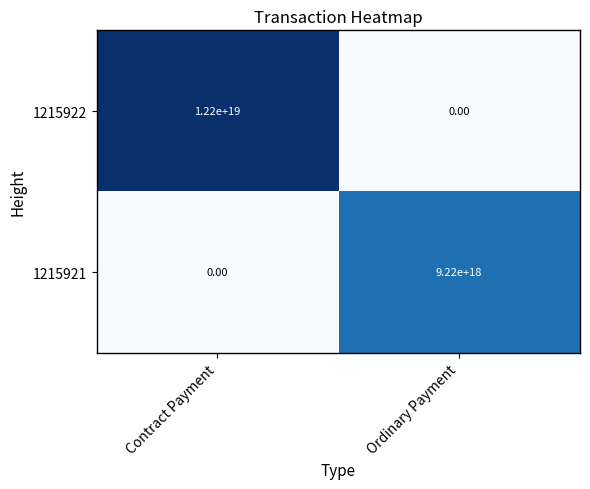

List the series in order of their overall mean, highest first.

1215922, 1215921